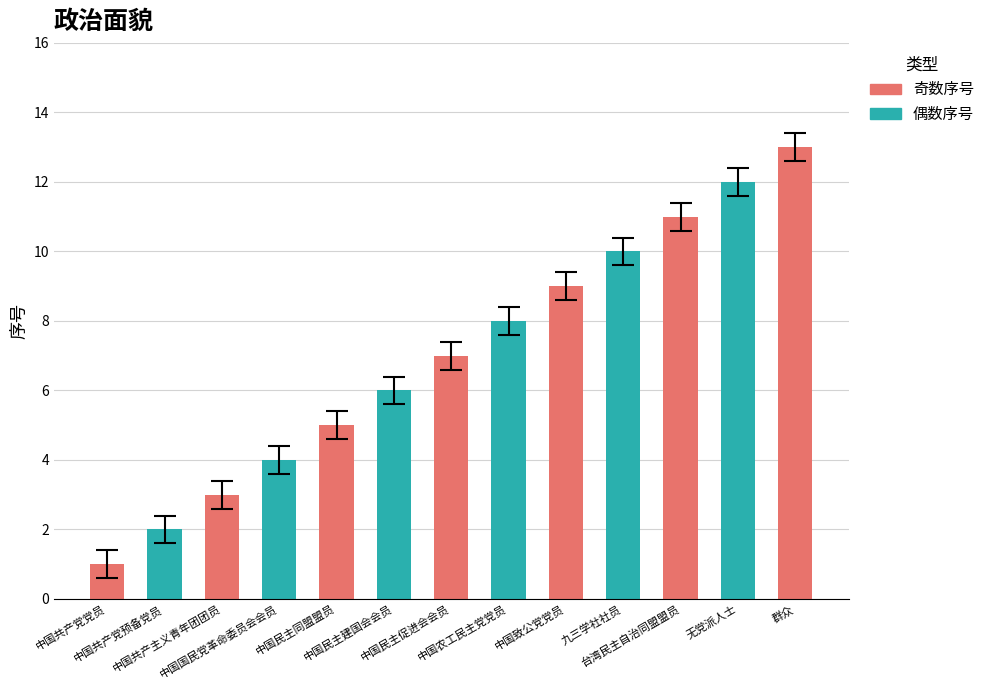

Reading left to right, what are all the values shown in this chart?

中国共产党党员=1	中国共产党预备党员=2	中国共产主义青年团团员=3	中国国民党革命委员会会员=4	中国民主同盟盟员=5	中国民主建国会会员=6	中国民主促进会会员=7	中国农工民主党党员=8	中国致公党党员=9	九三学社社员=10	台湾民主自治同盟盟员=11	无党派人士=12	群众=13